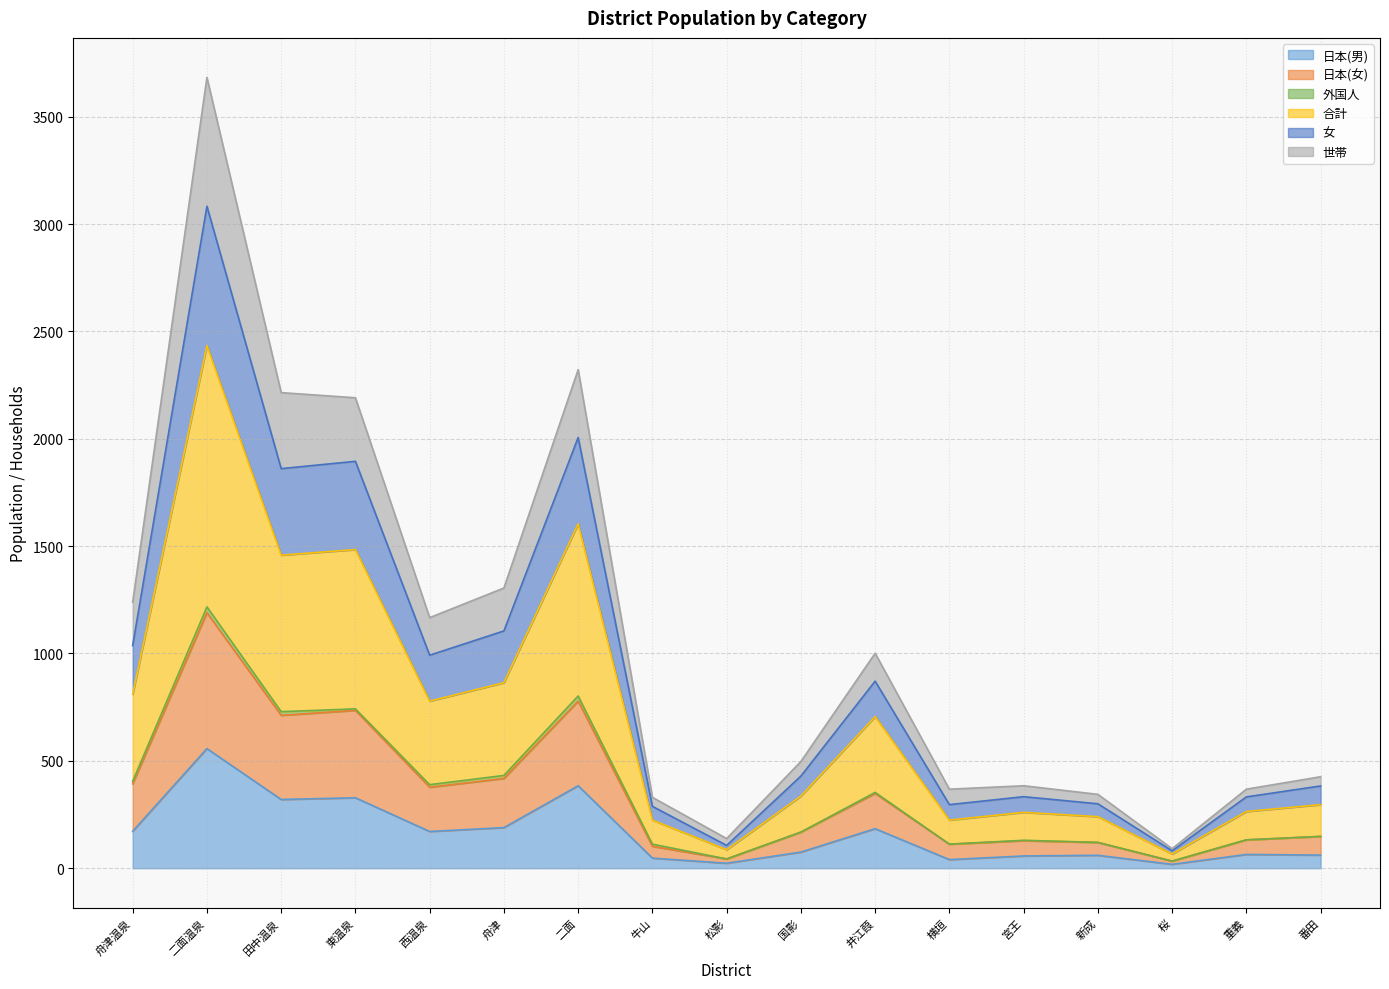

At which category is the sum across all series the highest?

二面温泉